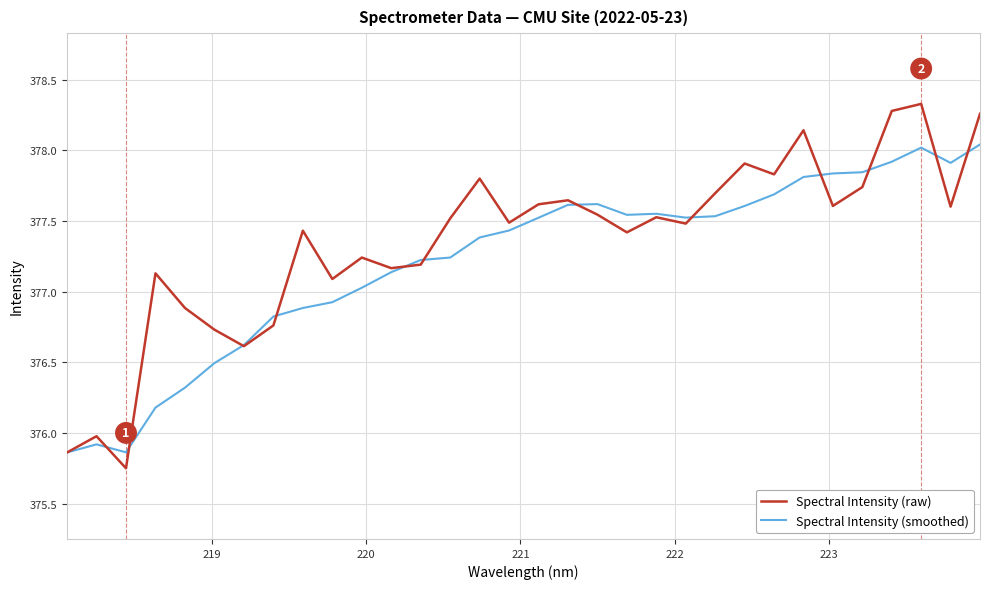

List the series in order of their peak value, highest first.

Spectral Intensity (raw), Spectral Intensity (smoothed)